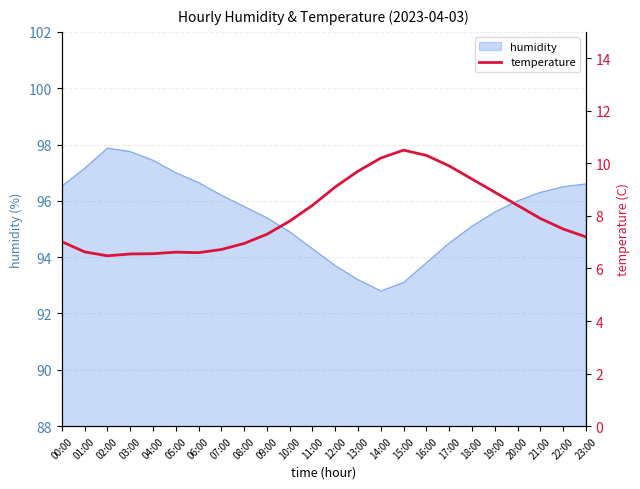

At which label does humidity reach its minimum?

14:00